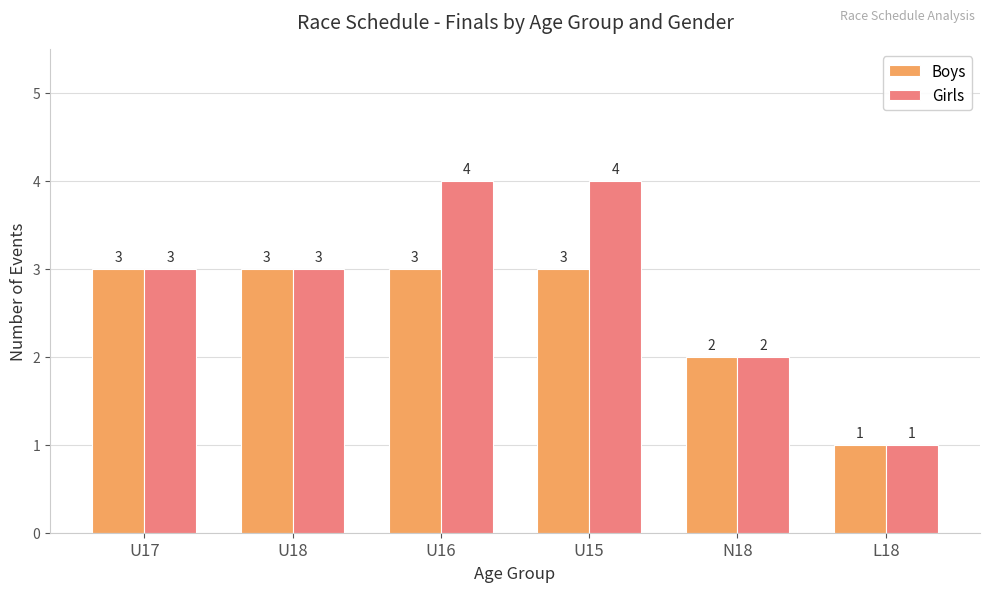

Between U17 and U15, which series saw the biggest shift?

Girls